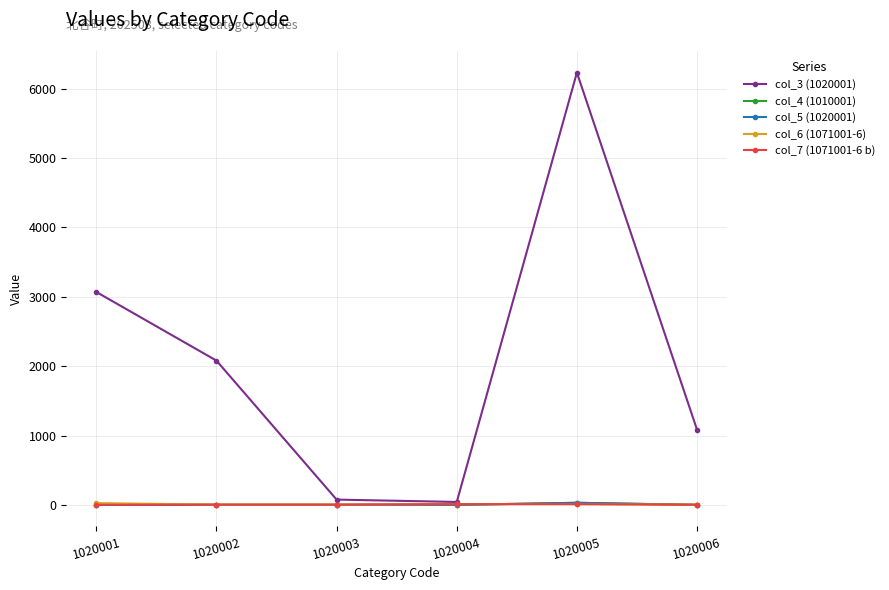

Is this an area chart (filled region under the line)?

No